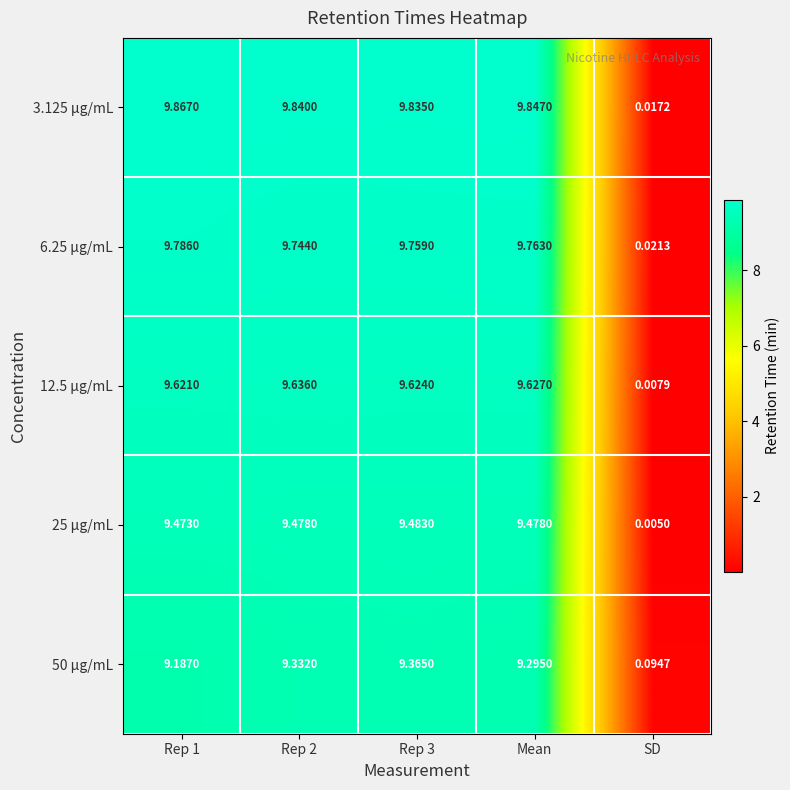

Where is 12.5 µg/mL nearest to the value 4?

SD